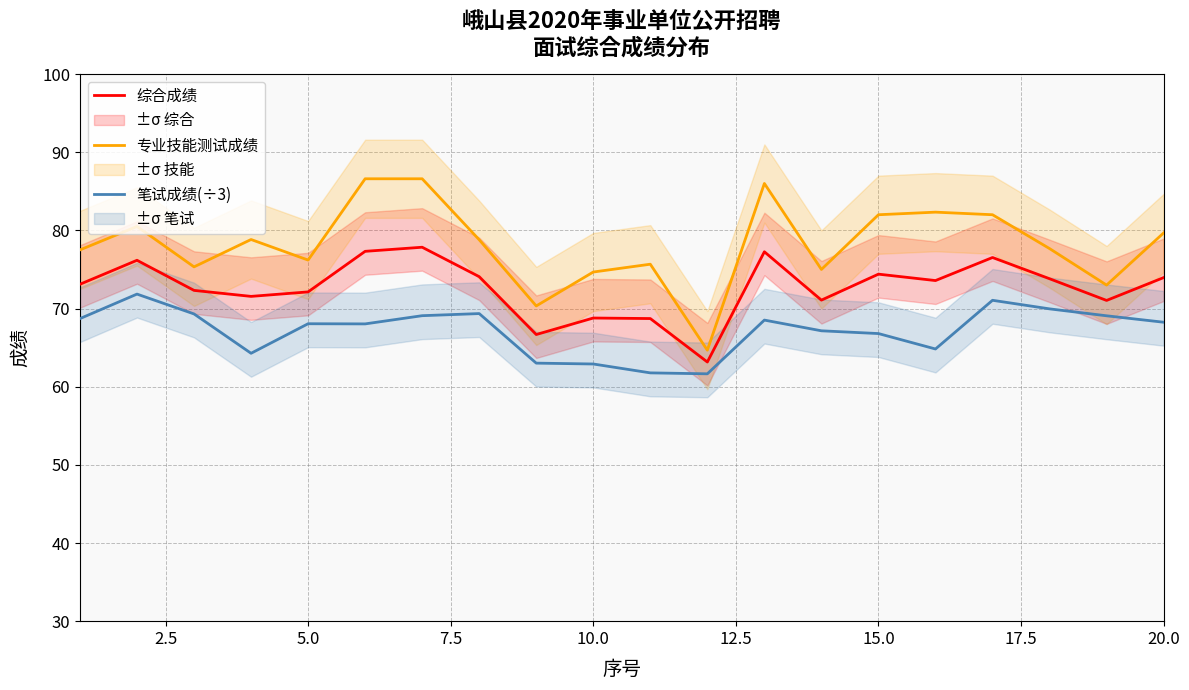

True or false: 综合成绩 and 笔试成绩(÷3) cross at least once.

False